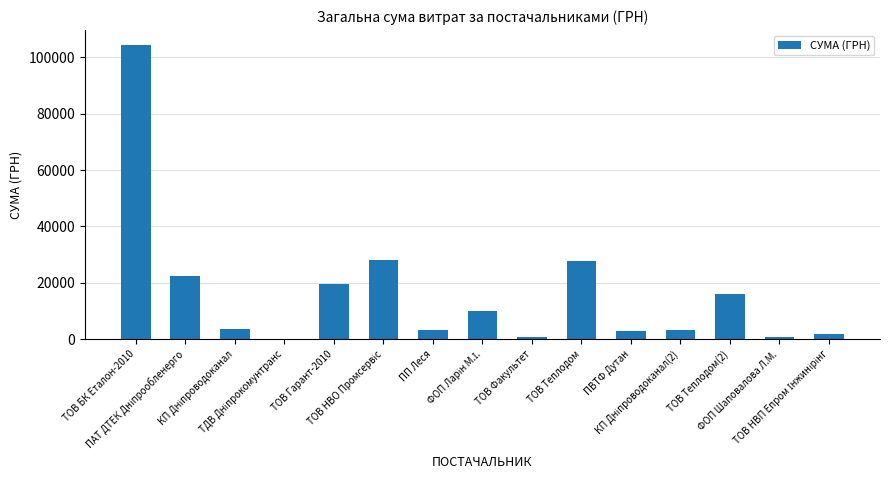

What is the sum of all values?

245062.9